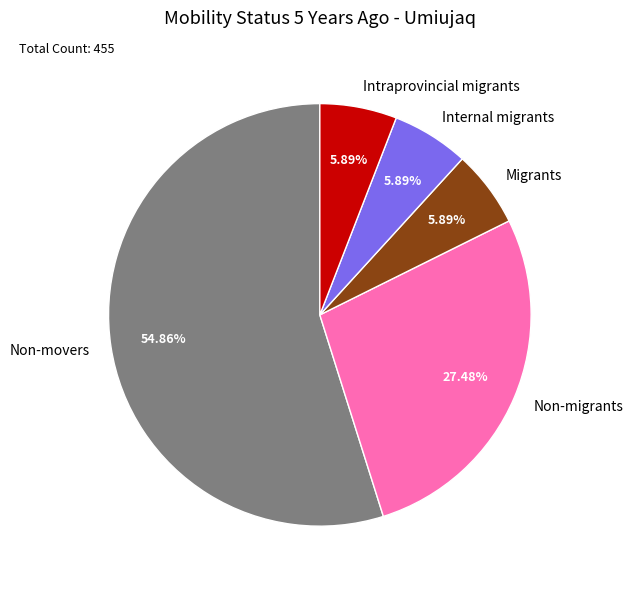

Count the number of slices in the pie.

5